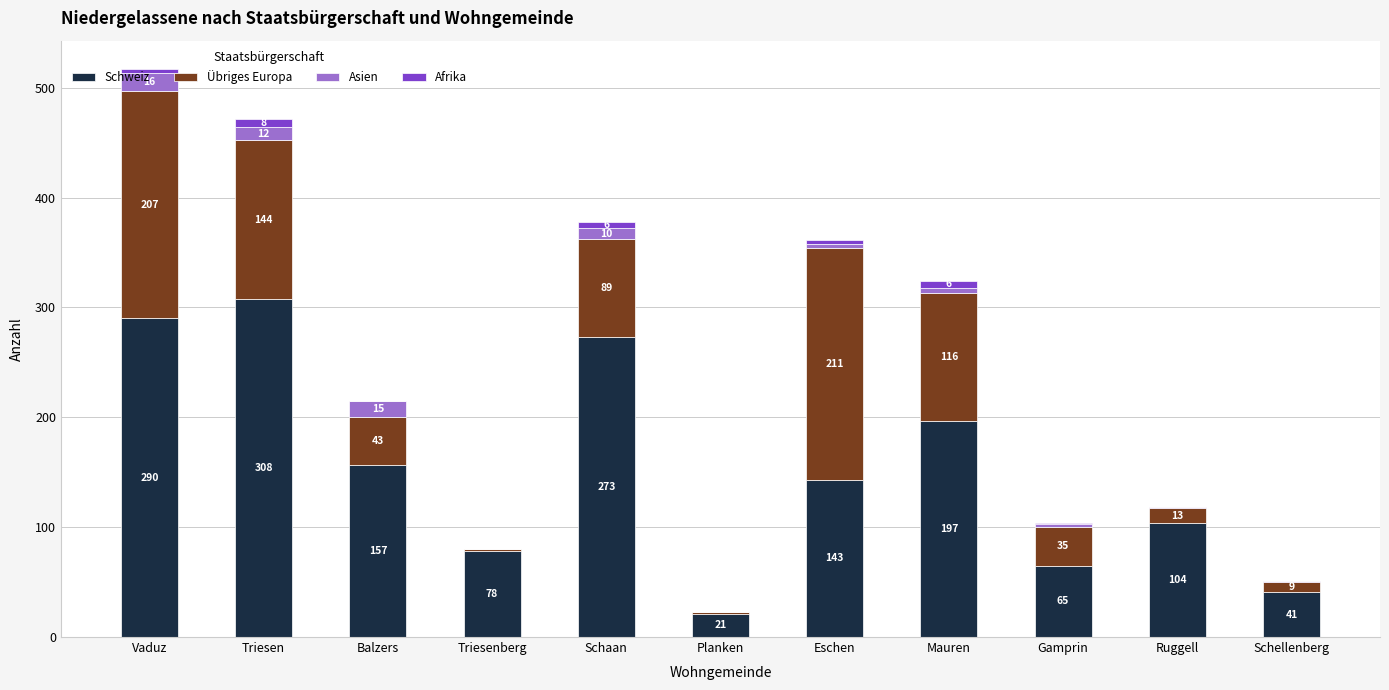

What are all the series names shown in the legend?

Schweiz, Übriges Europa, Asien, Afrika